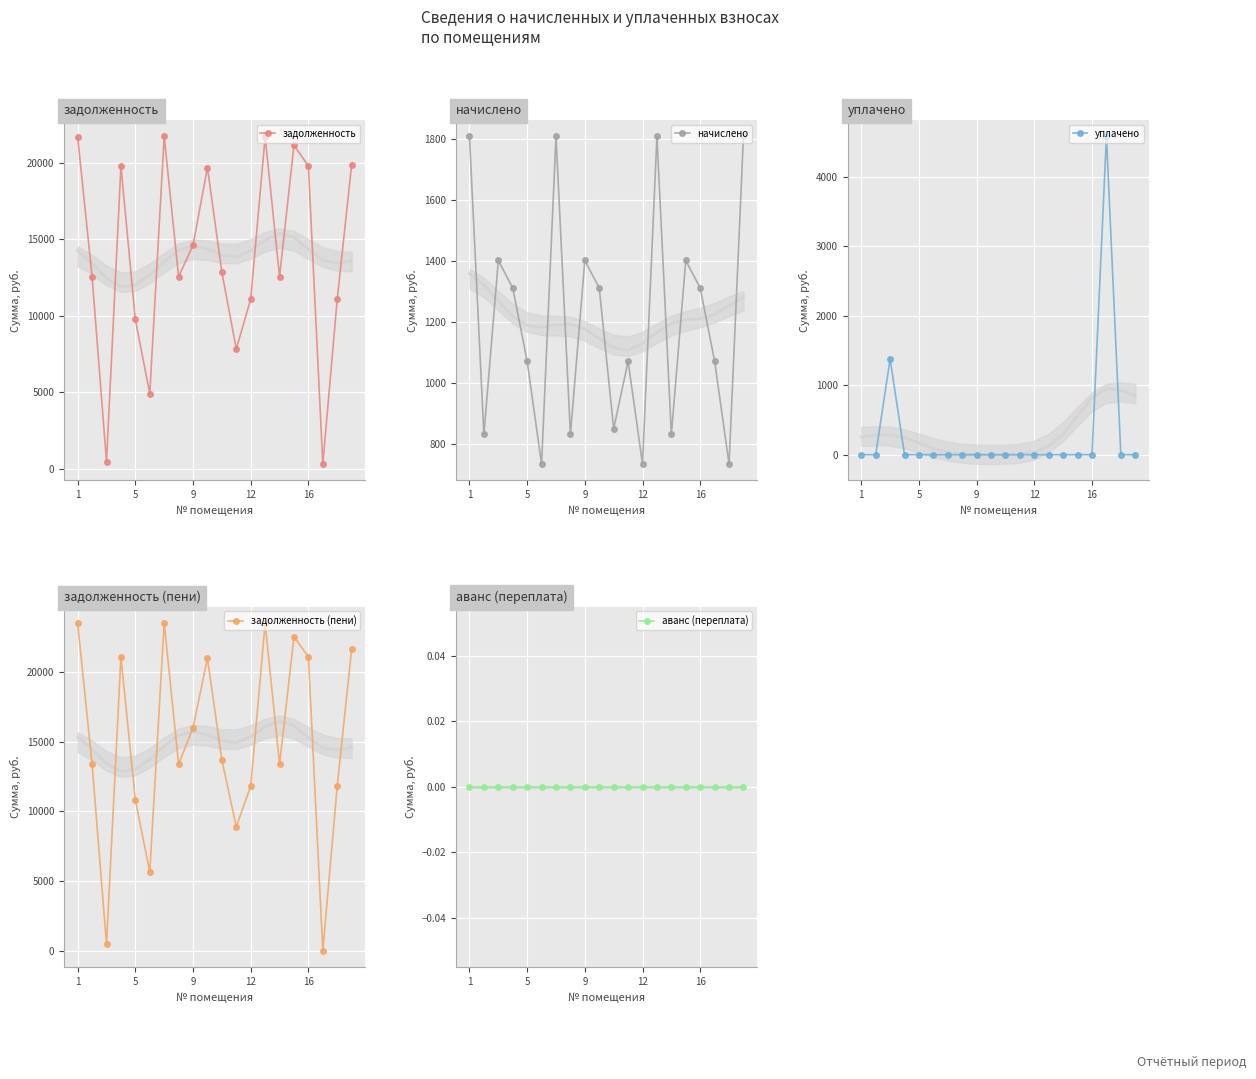

In начислено, how many points are higher than both neighbors (excluding endpoints)?

6